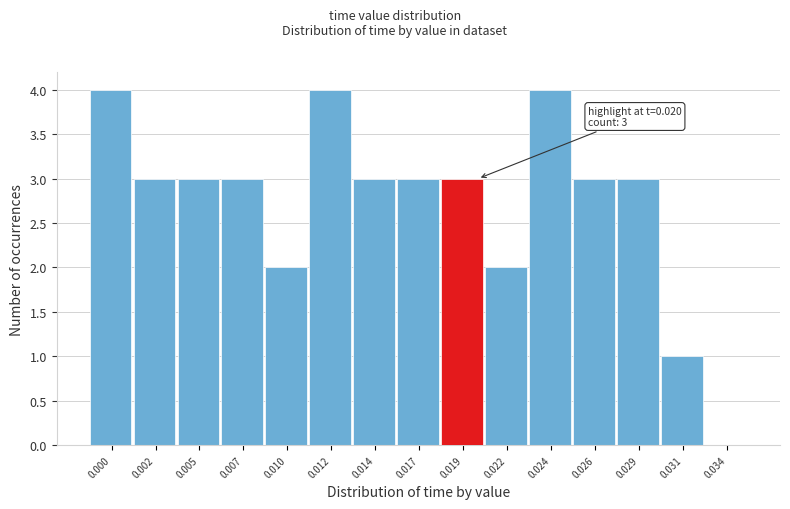

Reading right to left, list all the values displayed in this chart.

0.034=0	0.031=1	0.029=3	0.026=3	0.024=4	0.022=2	0.019=3	0.017=3	0.014=3	0.012=4	0.010=2	0.007=3	0.005=3	0.002=3	0.000=4